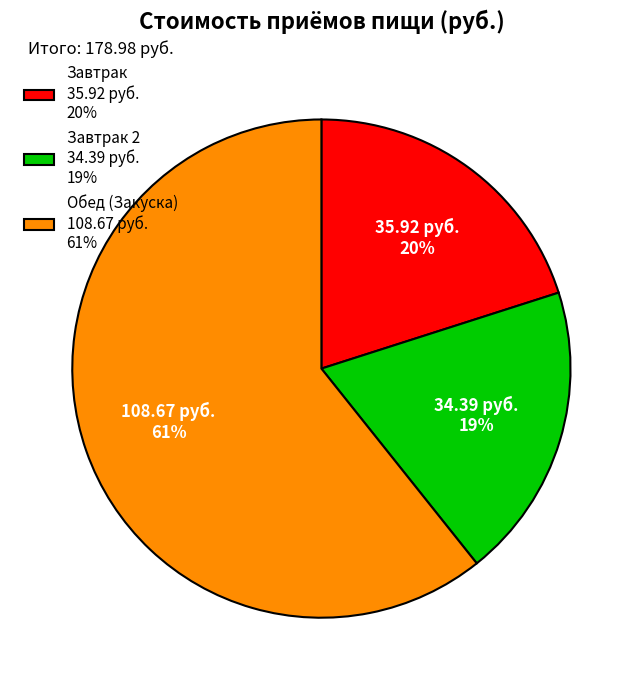

Count the number of slices in the pie.

3